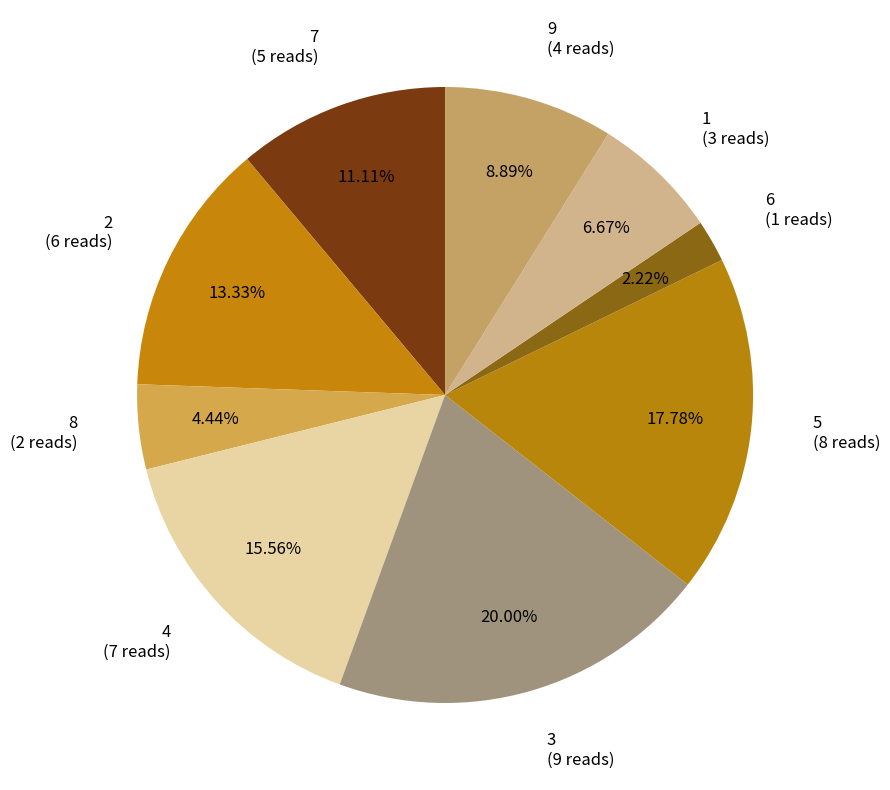

How many slices are in this pie chart?

9